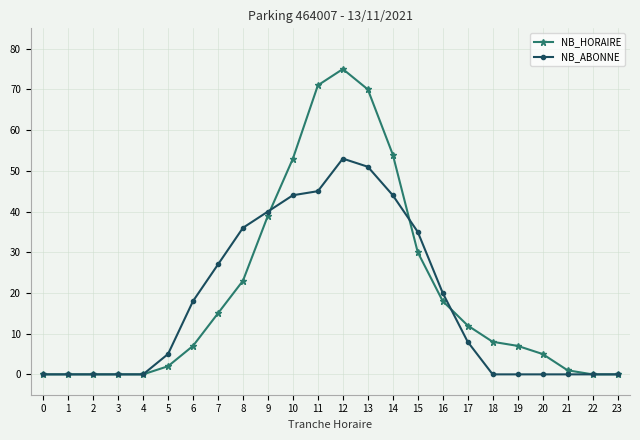

What is the sum of all NB_ABONNE values?

426